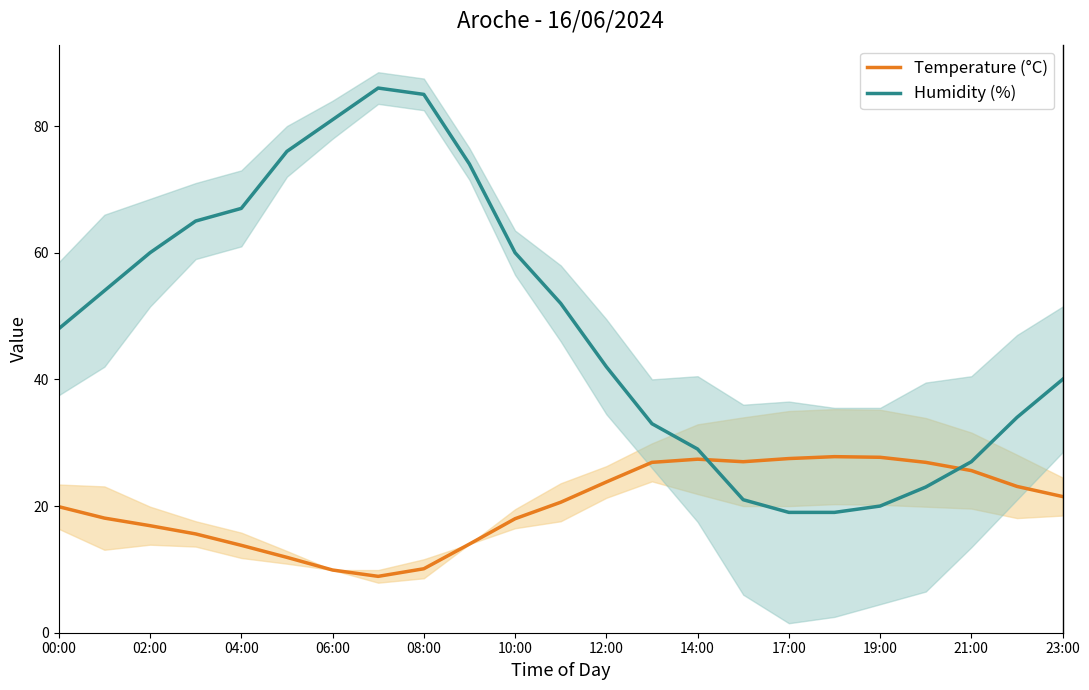

What is the difference between the maximum and minimum values in the Humidity (%) series?

67.0